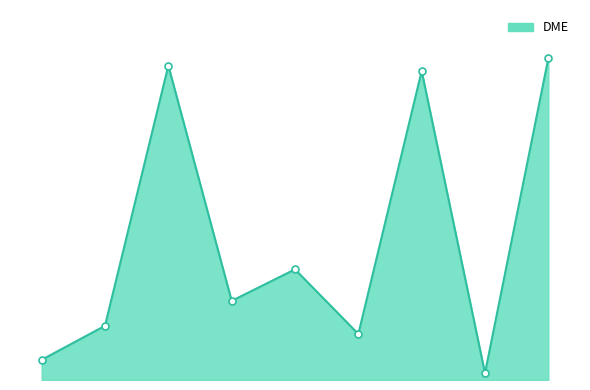

Does the chart have visible grid lines?

No